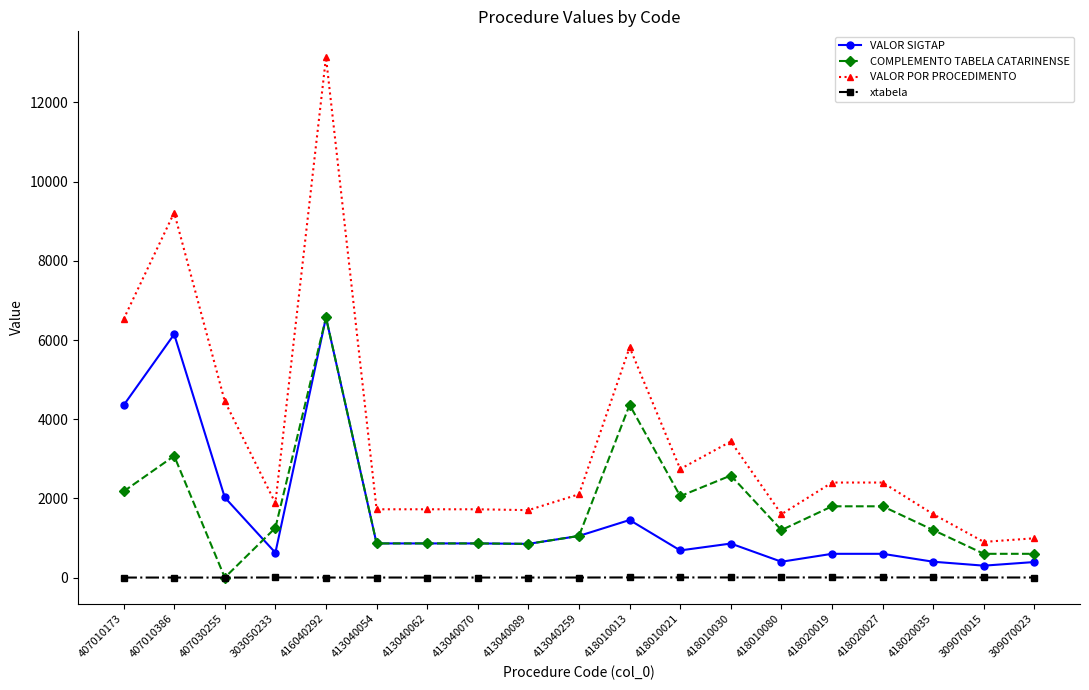

What are all the series names shown in the legend?

VALOR SIGTAP, COMPLEMENTO TABELA CATARINENSE, VALOR POR PROCEDIMENTO, xtabela